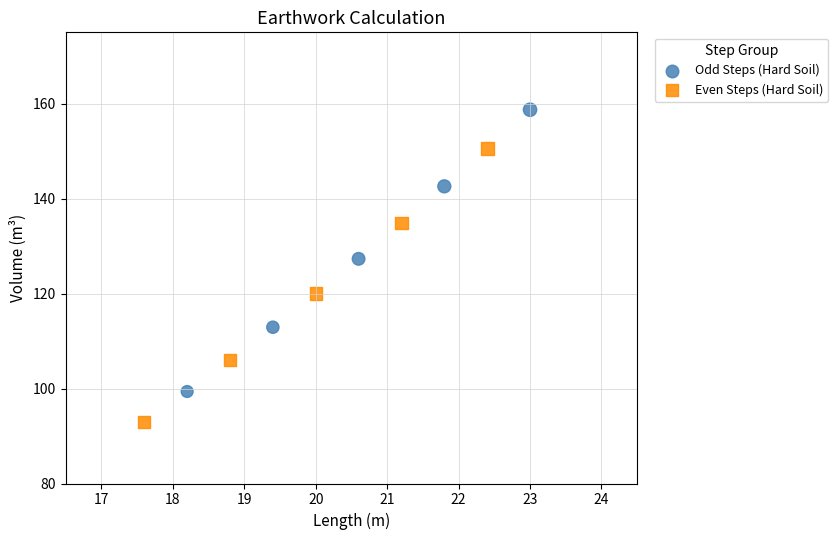

Which series reaches the maximum Y coordinate?

Odd Steps (Hard Soil)